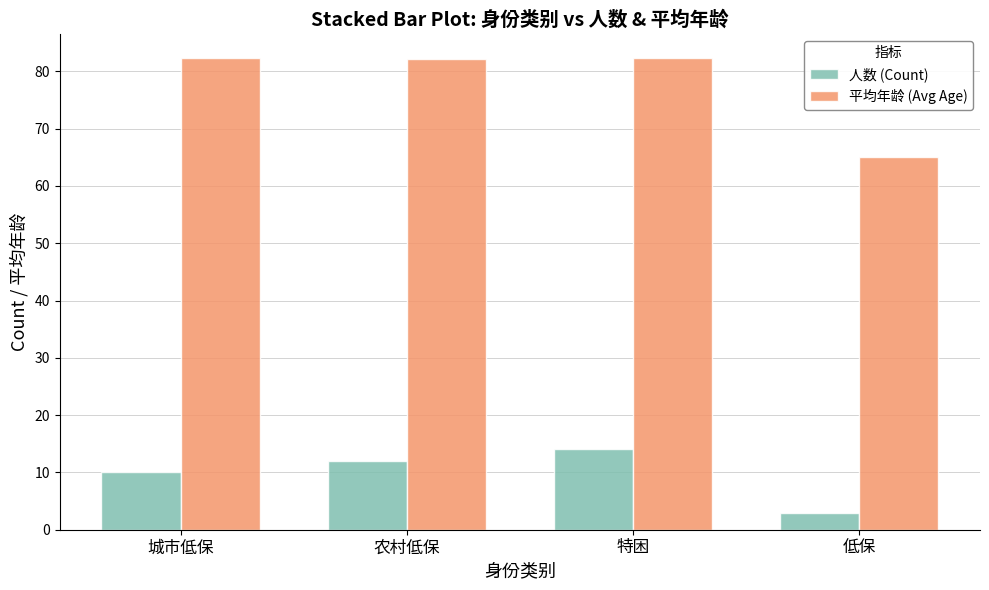

Which series has the largest total across all categories?

平均年龄 (Avg Age)